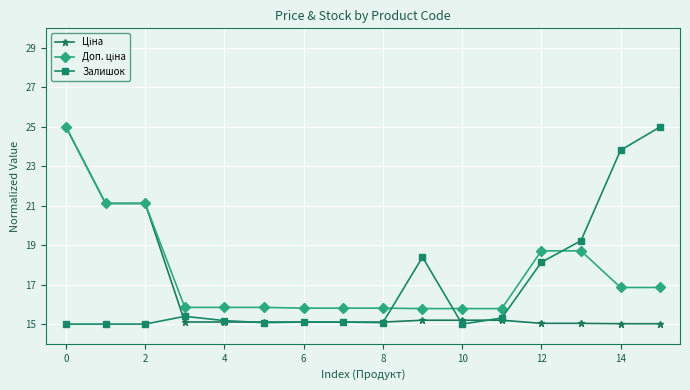

What is the value of the Залишок point at the 6th from the left?

15.1